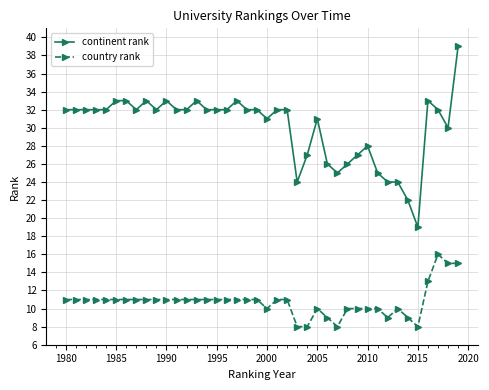

What is the highest value of the country rank series?

16